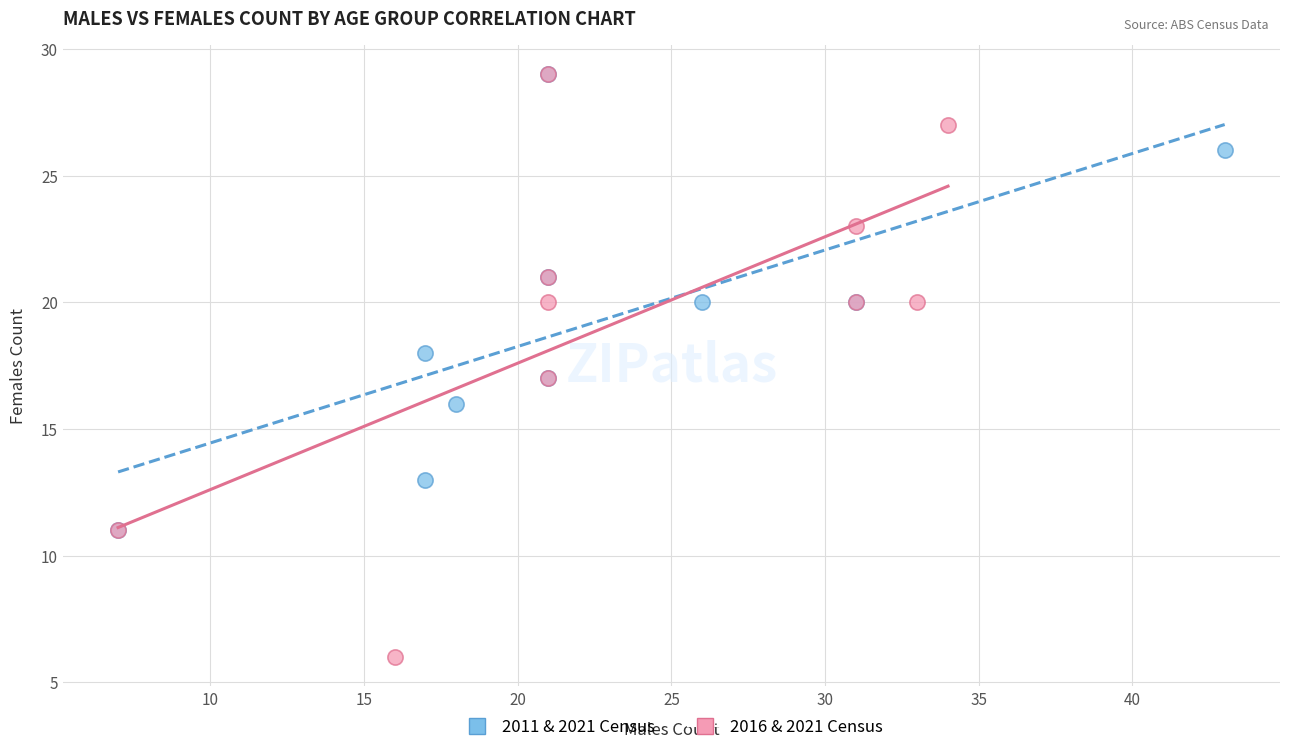

Which series reaches the minimum Y coordinate?

2016 & 2021 Census